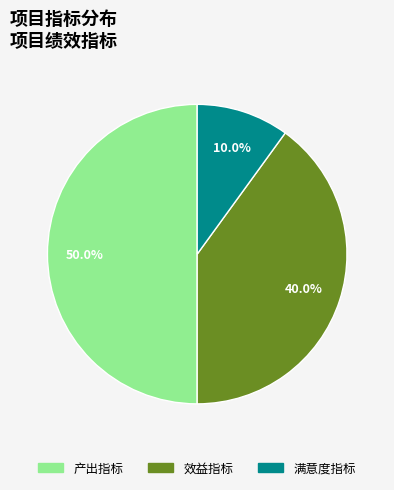

Rank the categories by value from highest to lowest.

产出指标, 效益指标, 满意度指标